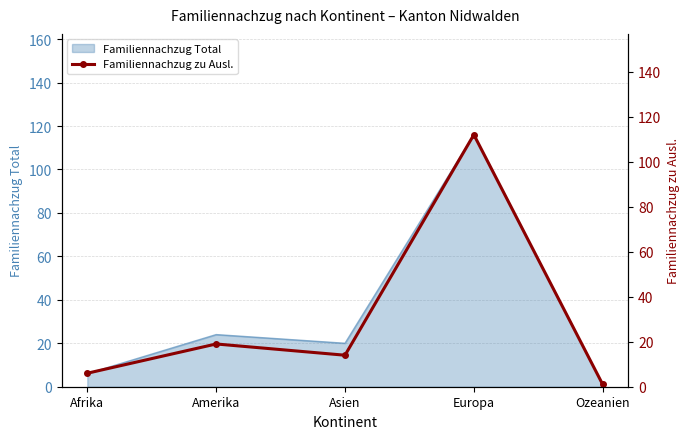

True or false: Familiennachzug Total has a value of 39 at Amerika.

False